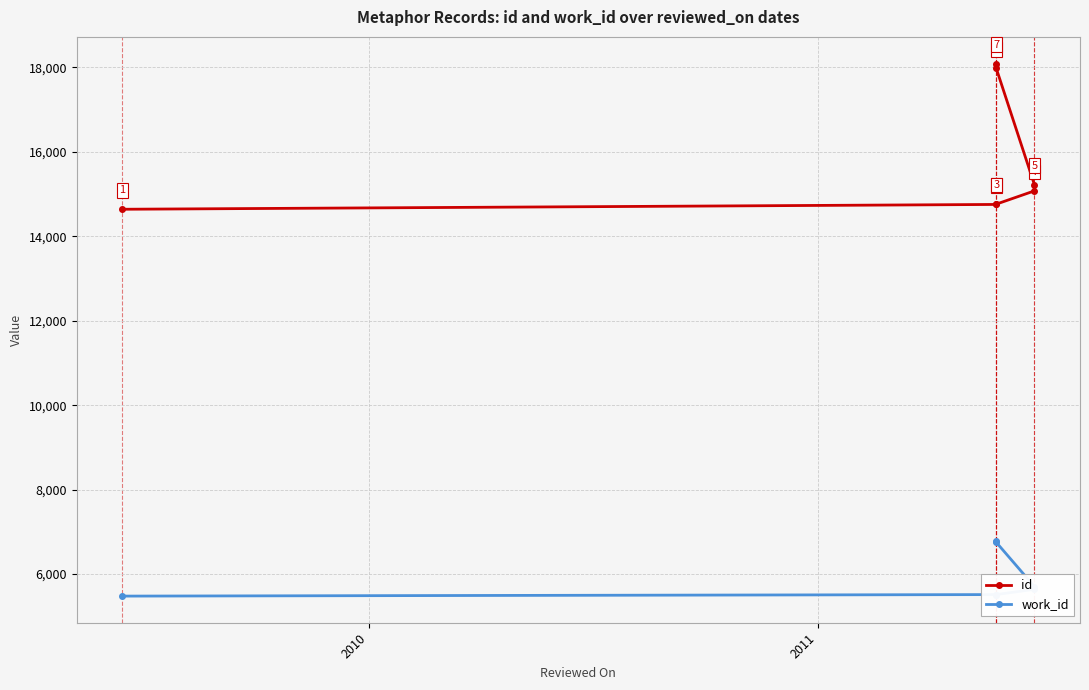

True or false: work_id and id cross at least once.

False